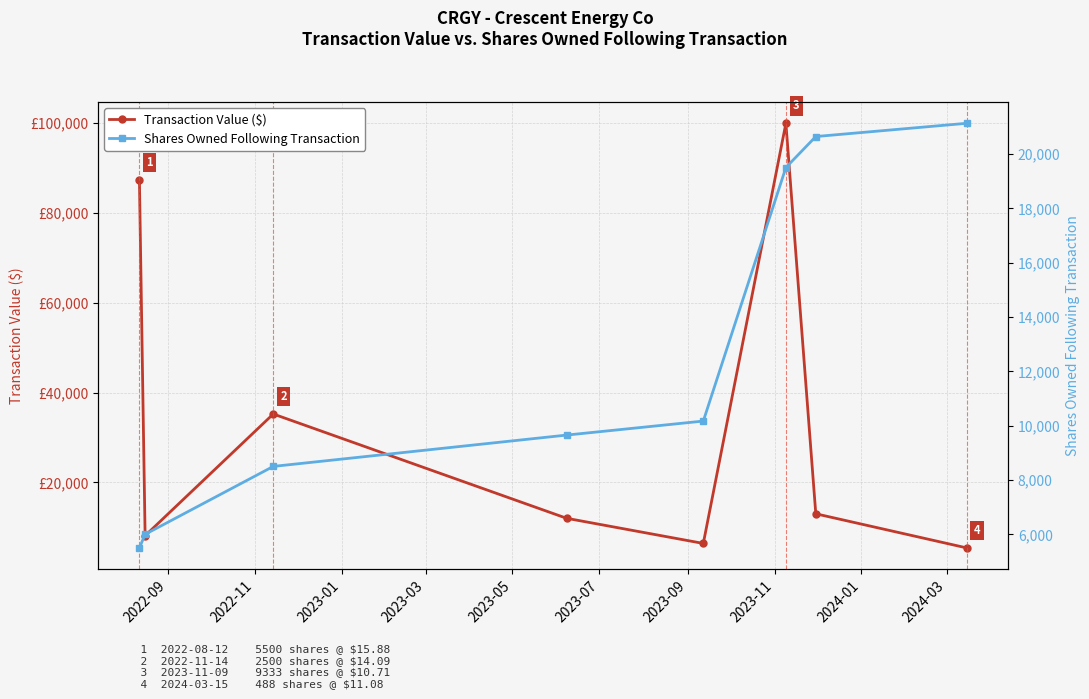

What is the lowest value of the Shares Owned Following Transaction series?

5500